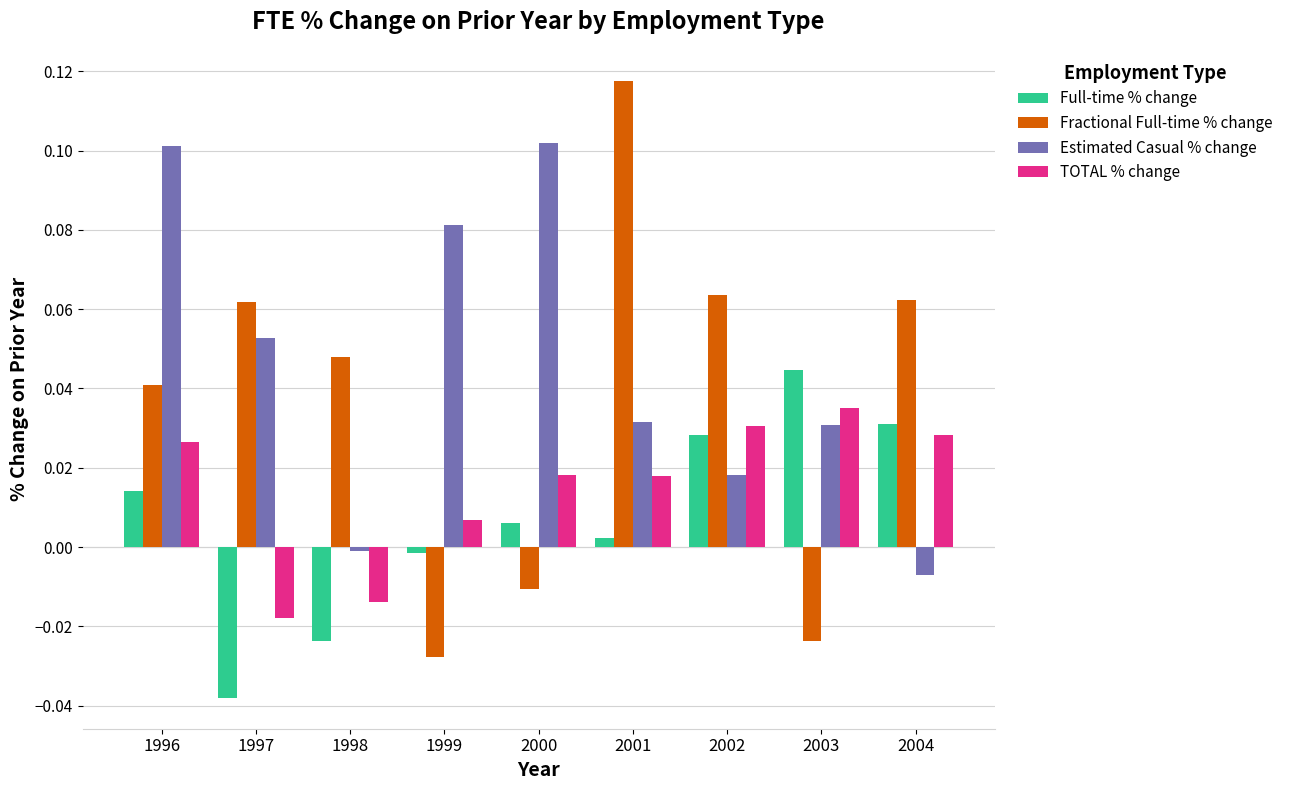

Is the value of Estimated Casual % change at 2004 greater than the value of Full-time % change at 1997?

Yes